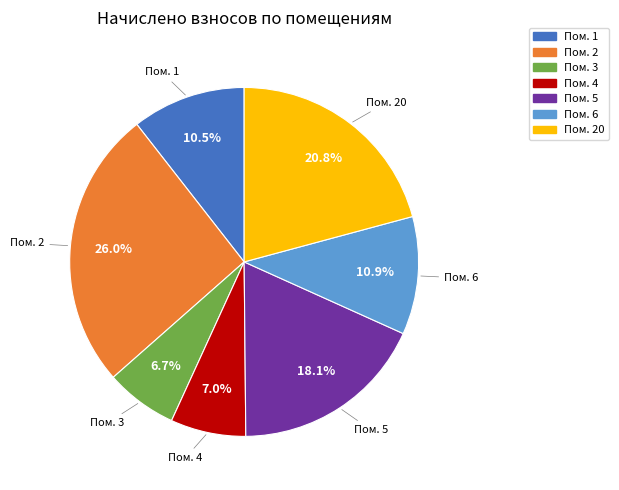

Does any single category account for the majority?

No